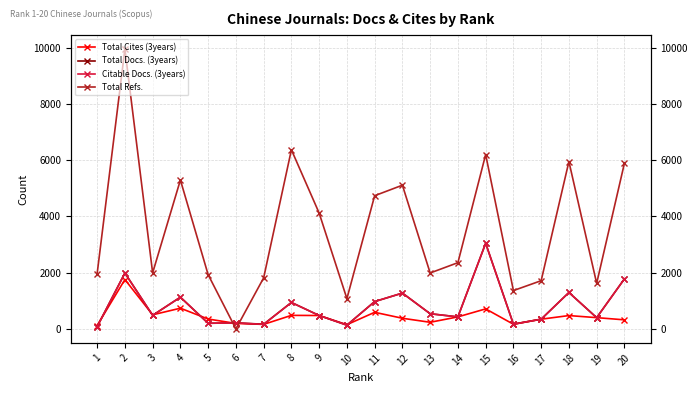

What are all the series names shown in the legend?

Total Cites (3years), Total Docs. (3years), Citable Docs. (3years), Total Refs.